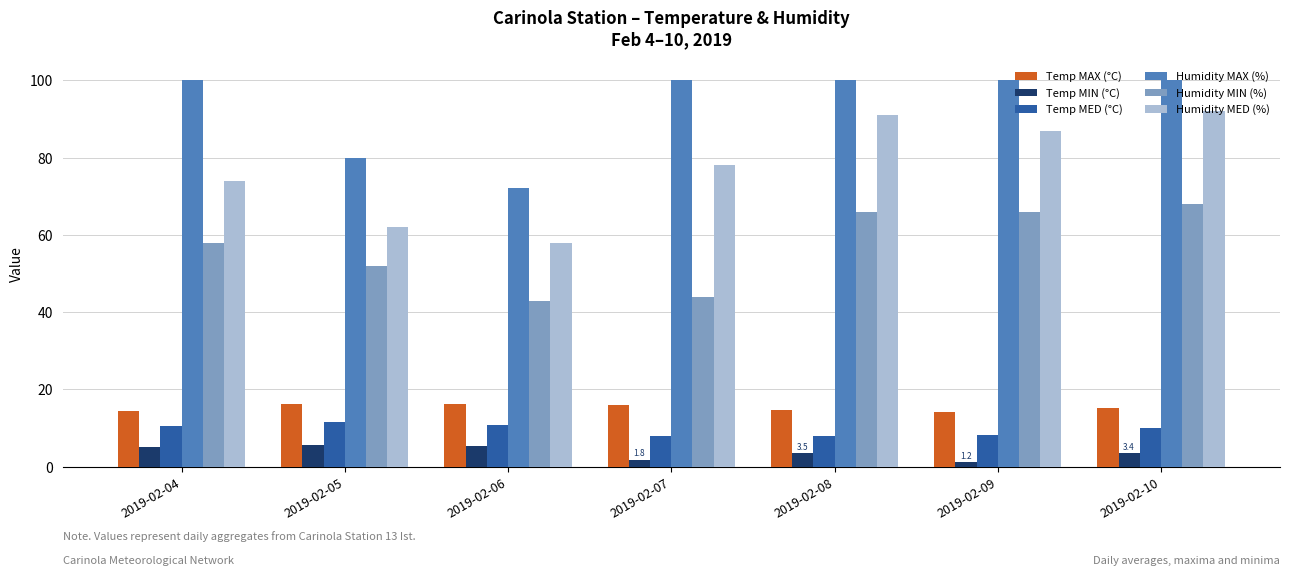

How many bars are there in each group?

6